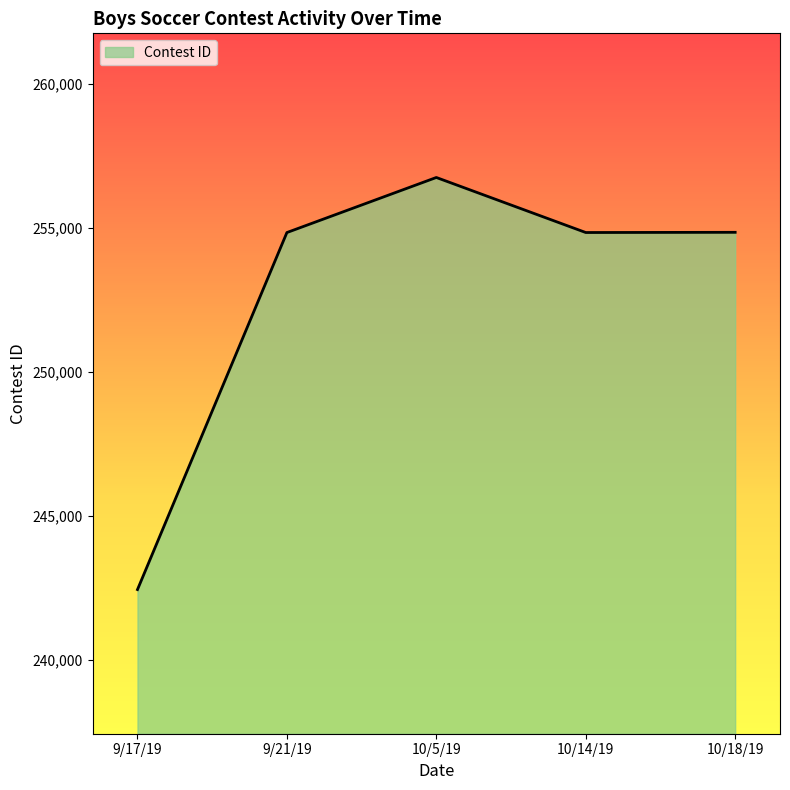

At which category does the chart reach its peak across all series?

10/5/19